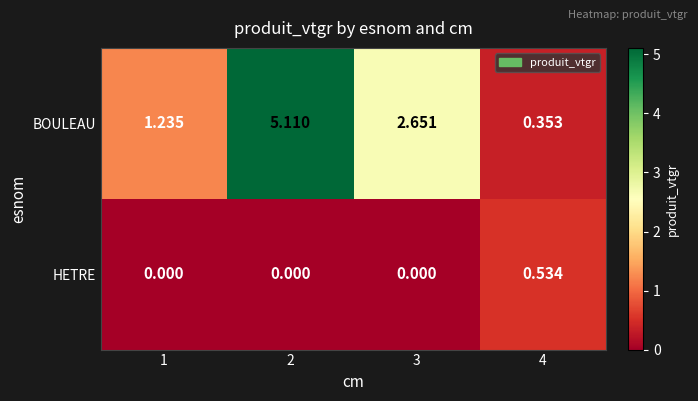

At 4, list the series in order from smallest to largest.

BOULEAU, HETRE